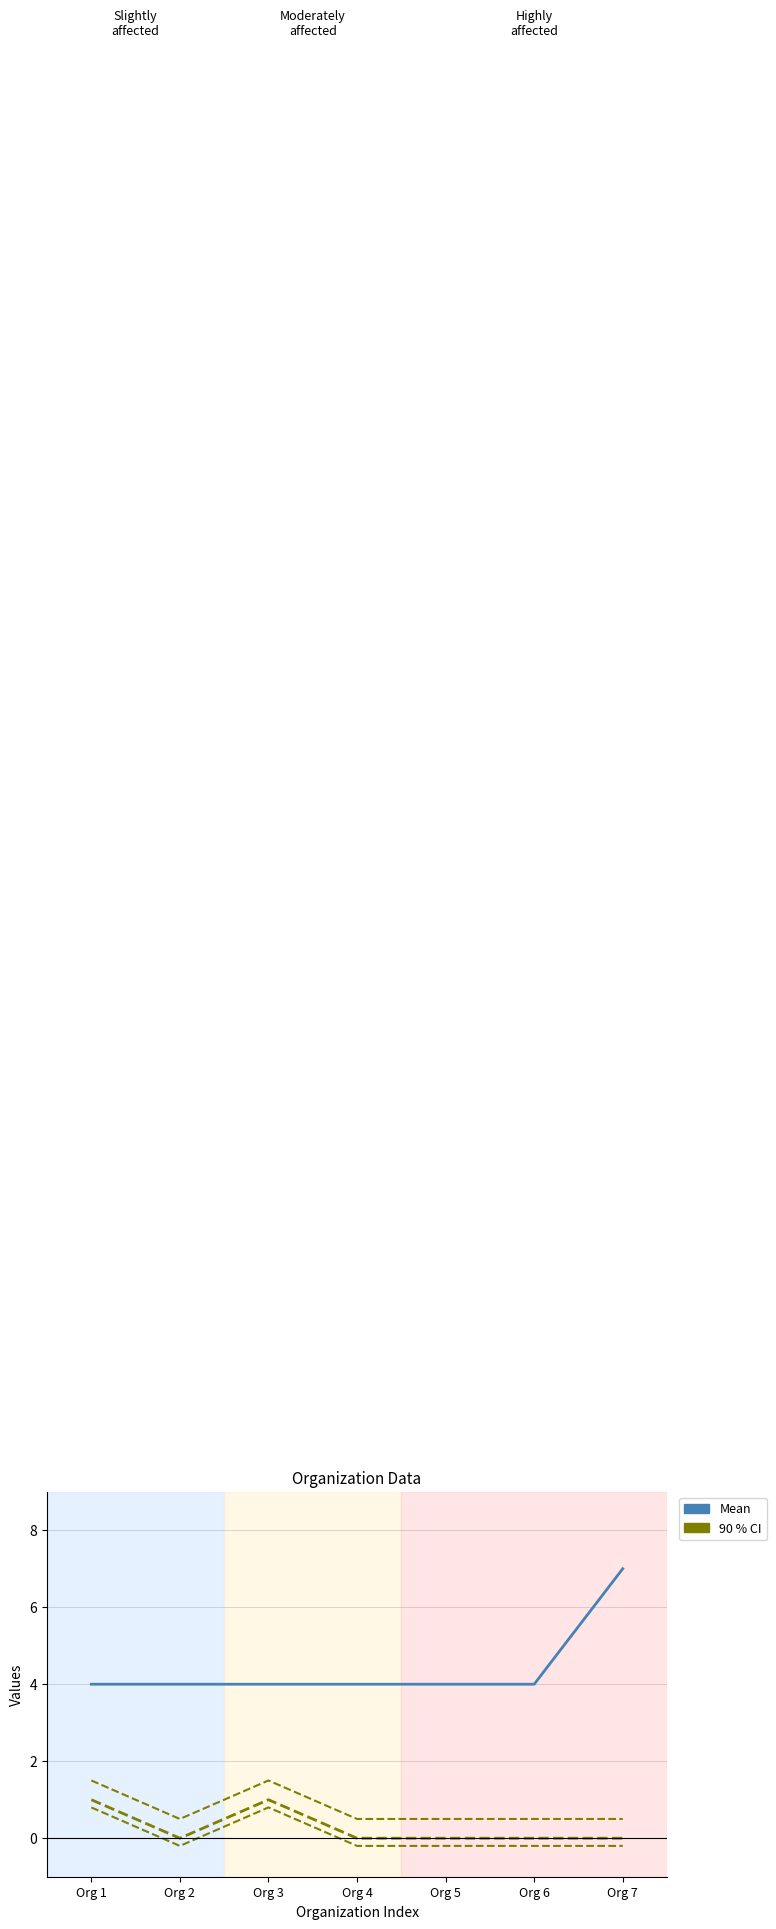

Reading right to left, transcribe all the data shown in this chart.

Col9 (Mean): 7.0	4.0	4.0	4.0	4.0	4.0	4.0
Col10: 0.0	0.0	0.0	0.0	1.0	0.0	1.0
Col10 upper: 0.5	0.5	0.5	0.5	1.5	0.5	1.5
Col10 lower: -0.2	-0.2	-0.2	-0.2	0.8	-0.2	0.8